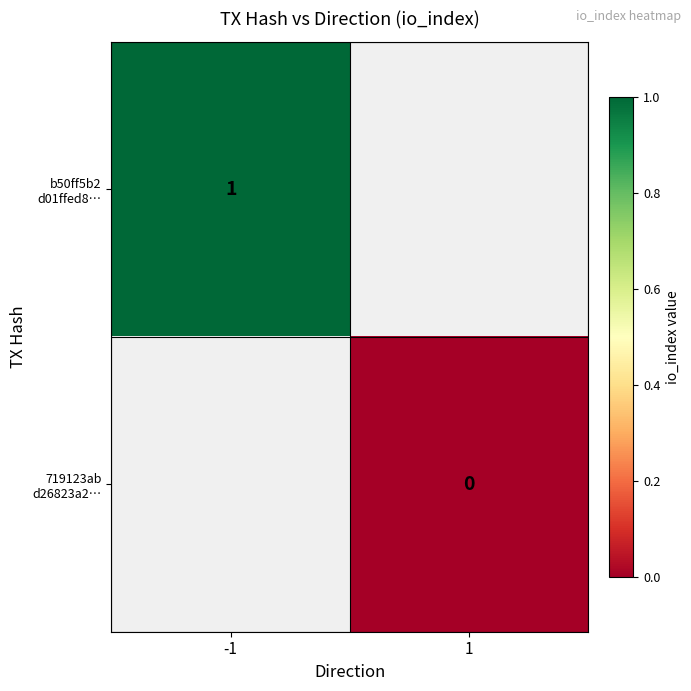

Count the number of data series in this chart.

2